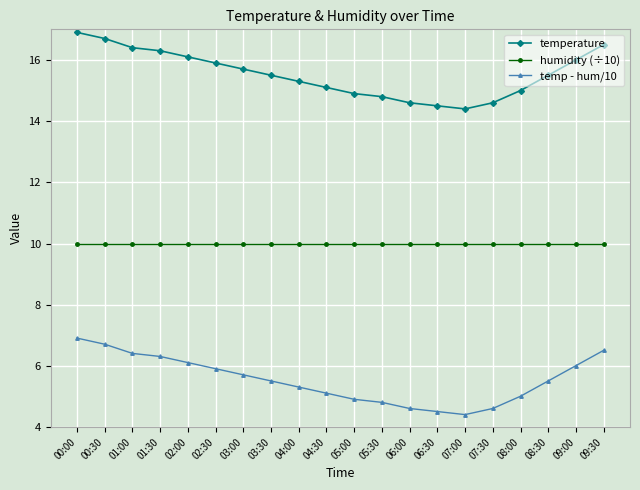

The humidity (÷10) series shows 13.9 at 02:30. True or false?

False